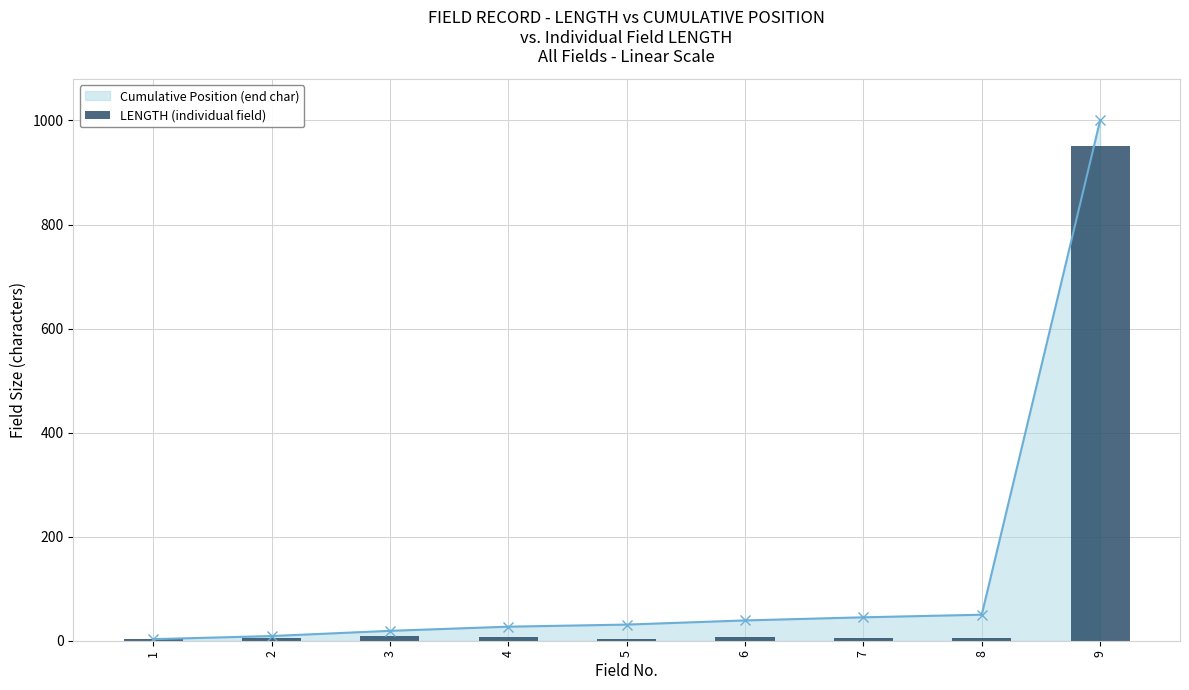

How many values exceed 6?

4